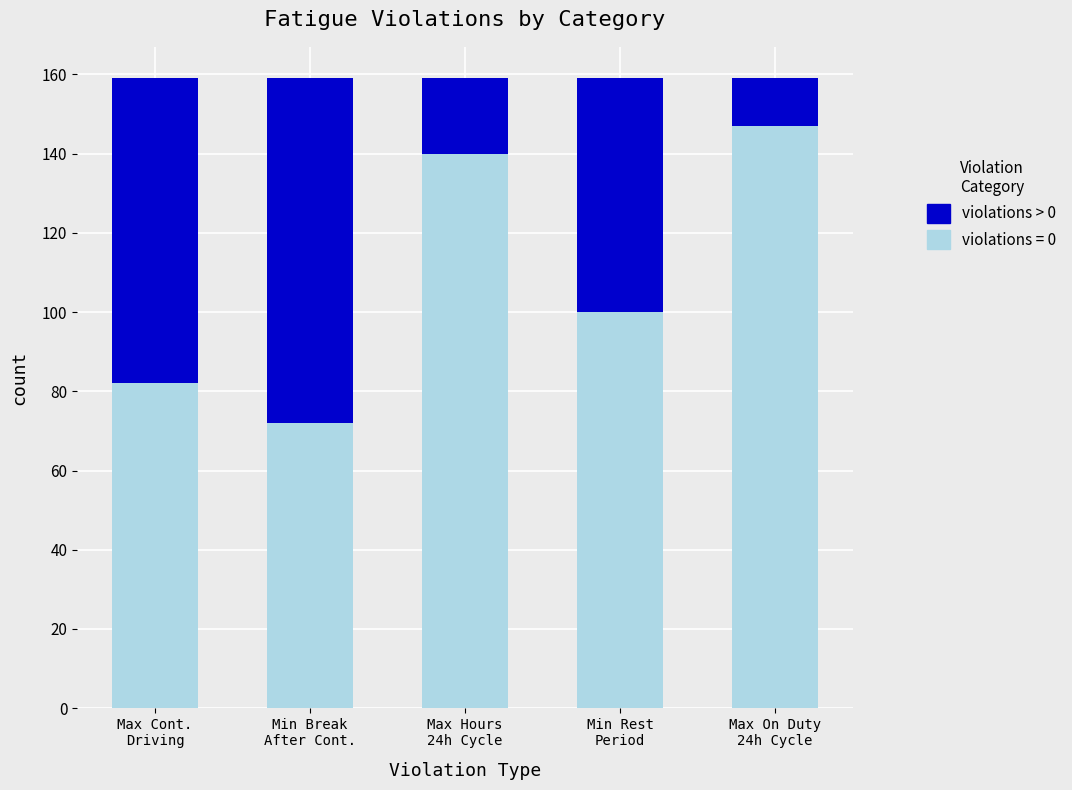

Is it true that Violation Count (violations=0) equals 82 at Max On Duty
24h Cycle?

False